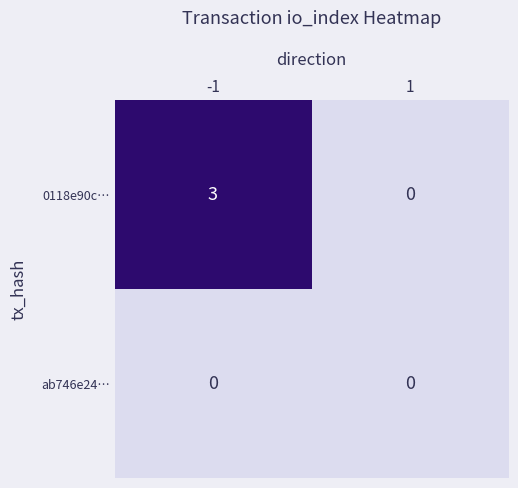

True or false: 0118e90c… has a value of 0 at 1.

True